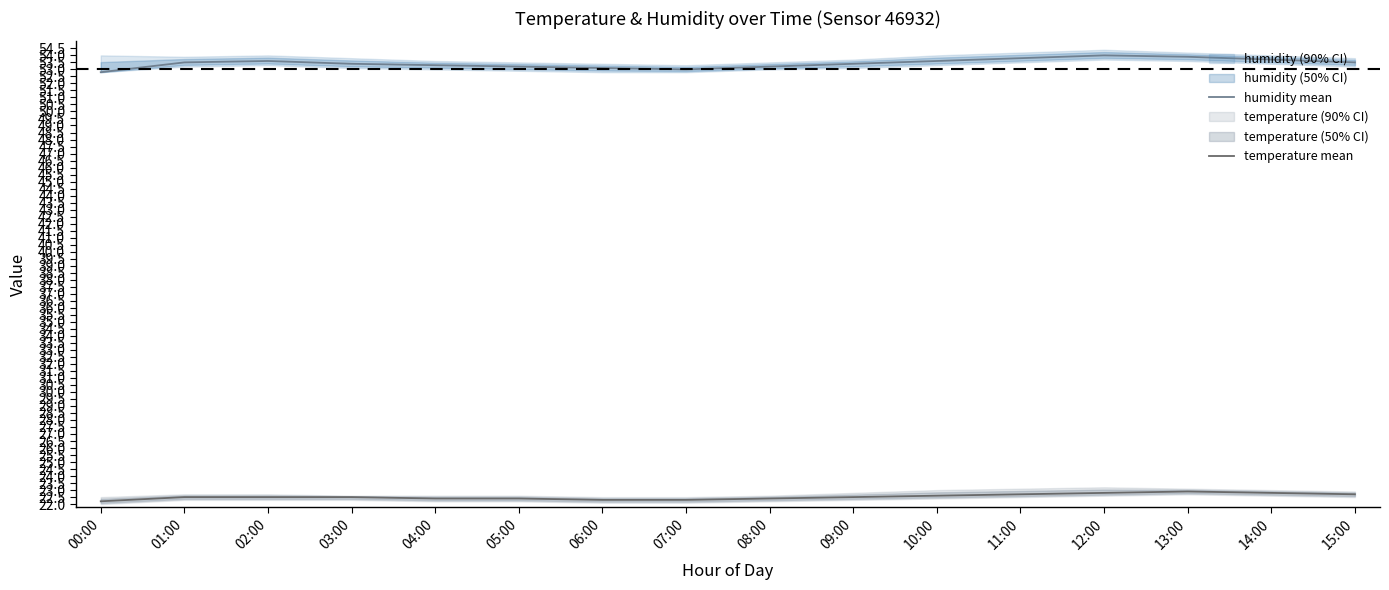

Reading left to right, transcribe all the data shown in this chart.

humidity mean: 52.8	53.5	53.6	53.4	53.3	53.2	53.1	53.0	53.2	53.4	53.6	53.8	54.0	53.9	53.7	53.5
temperature mean: 22.2	22.5	22.5	22.5	22.4	22.4	22.3	22.3	22.4	22.5	22.6	22.7	22.8	22.9	22.8	22.7